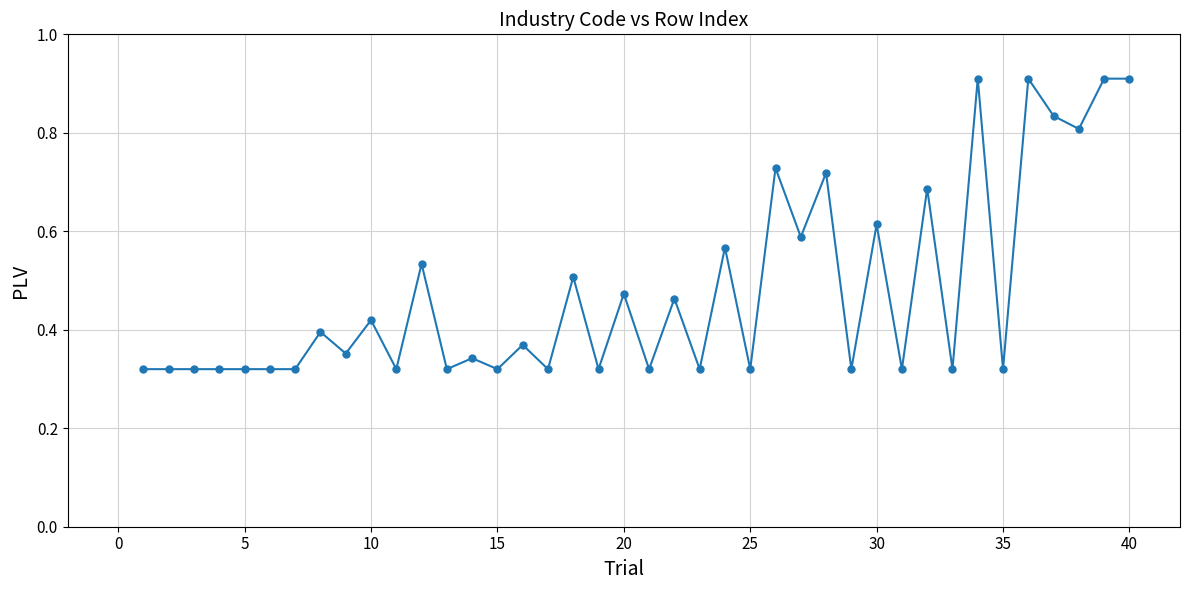

Is this an area chart (filled region under the line)?

No